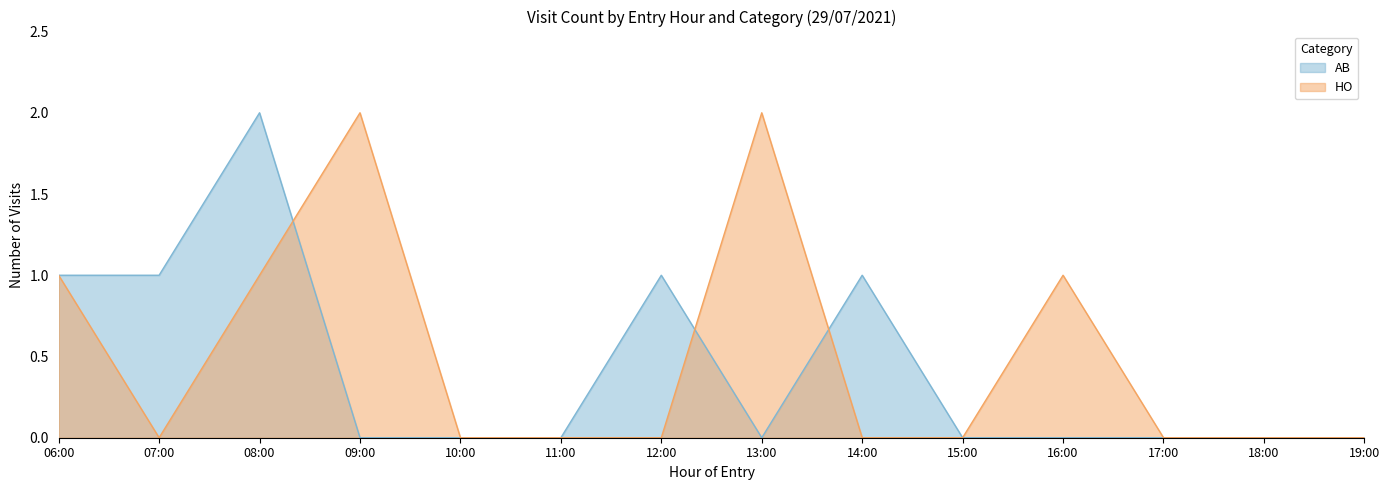

True or false: HO has more than 1 points higher than both neighbors.

True